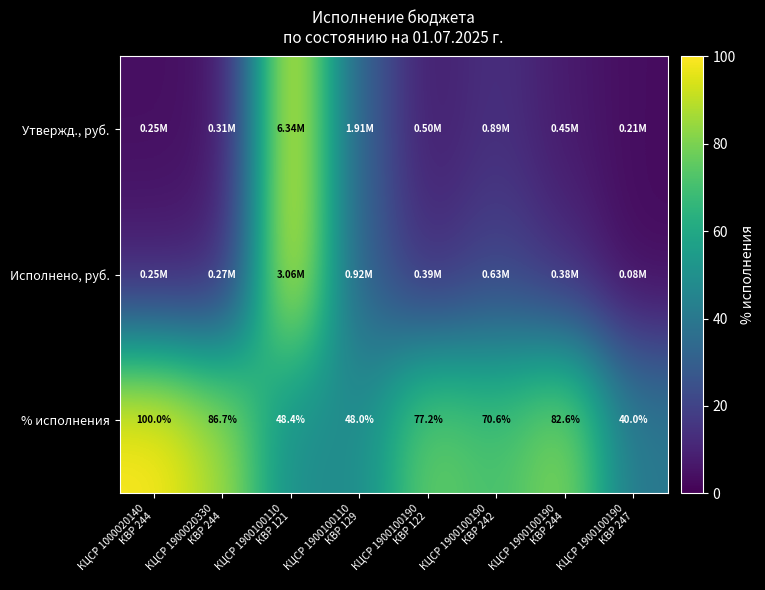

Where does the Исполнено, руб. series first go above 12?

КЦСР 1900100110 КВР 121